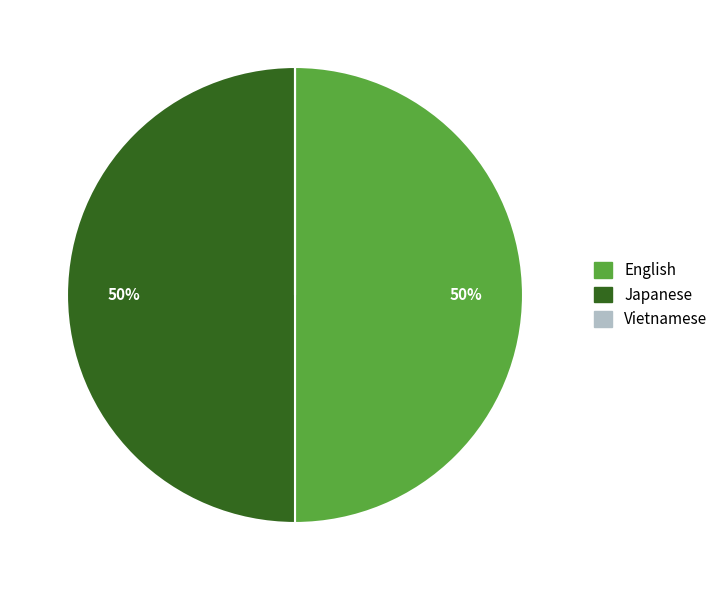

Is it true that Japanese is 63% of the pie?

False